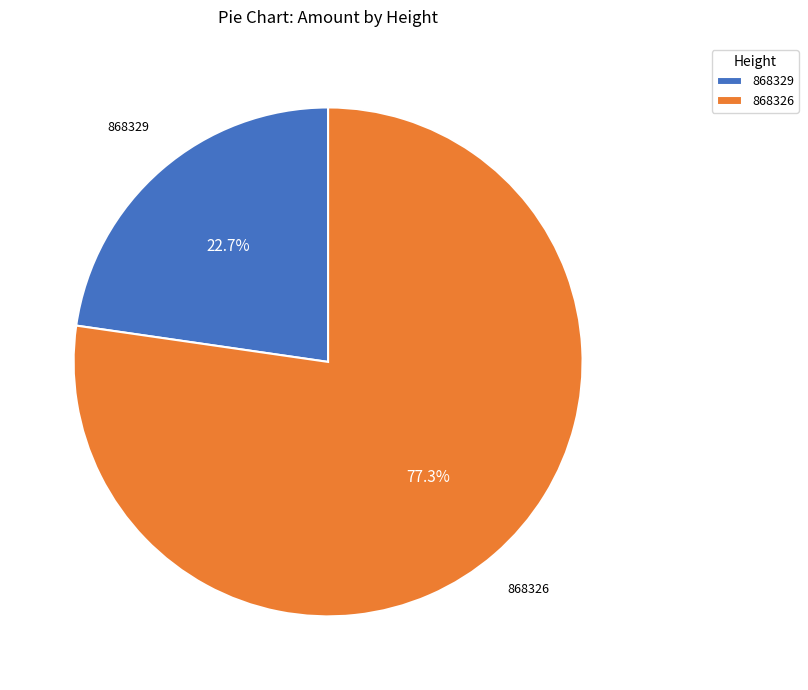

Count the number of slices in the pie.

2